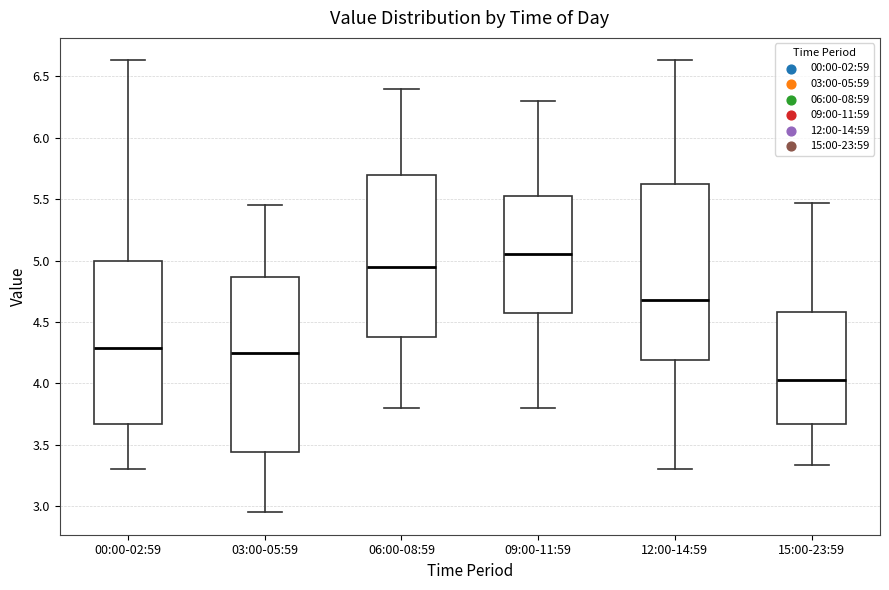

Reading left to right, transcribe this box plot: for each box, give where its median line is, the range the box spans, and where its two whiskers end, as read against the y-axis. The values are not printed on the chart, so give them approximately, as read against the axis.

00:00-02:59: median 4.30, box 3.65 to 5.00, whiskers 3.30 to 6.65
03:00-05:59: median 4.25, box 3.45 to 4.85, whiskers 2.95 to 5.45
06:00-08:59: median 4.95, box 4.40 to 5.70, whiskers 3.80 to 6.40
09:00-11:59: median 5.05, box 4.60 to 5.55, whiskers 3.80 to 6.30
12:00-14:59: median 4.70, box 4.20 to 5.65, whiskers 3.30 to 6.65
15:00-23:59: median 4.05, box 3.65 to 4.60, whiskers 3.35 to 5.45